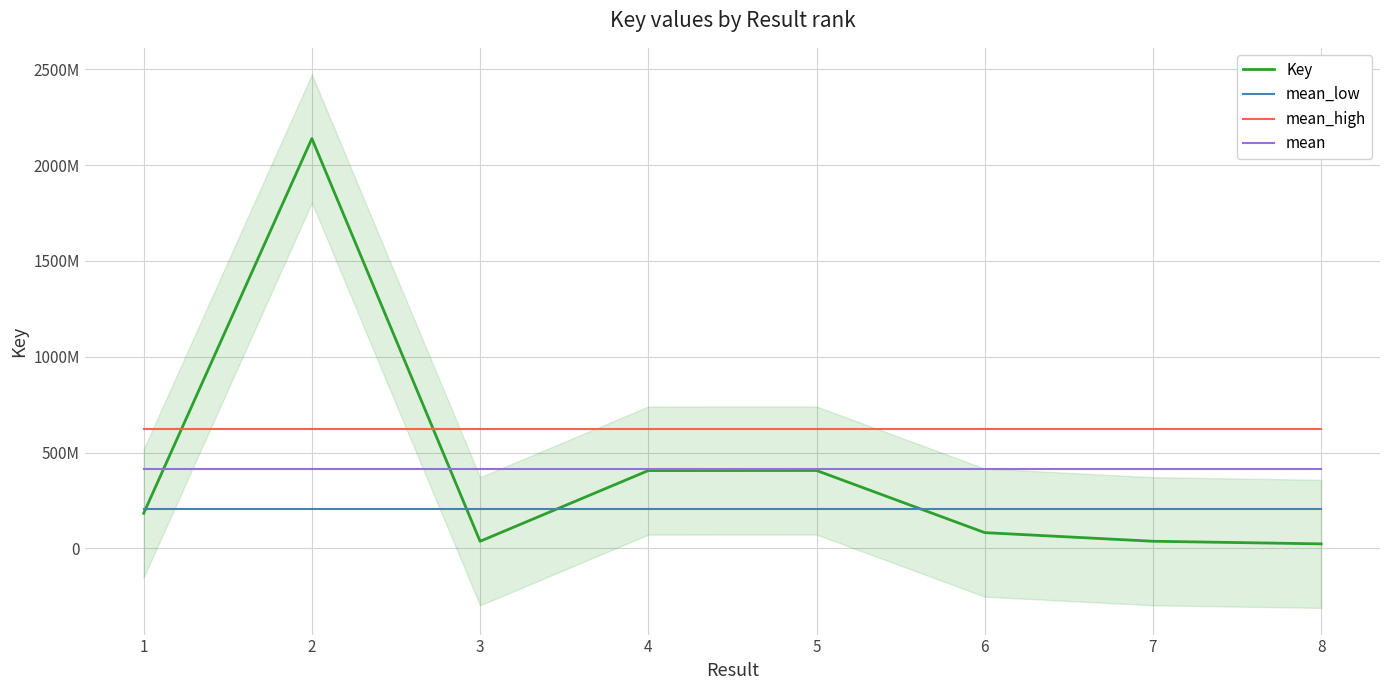

What is the difference between the highest and lowest values at 7?

584081285.5